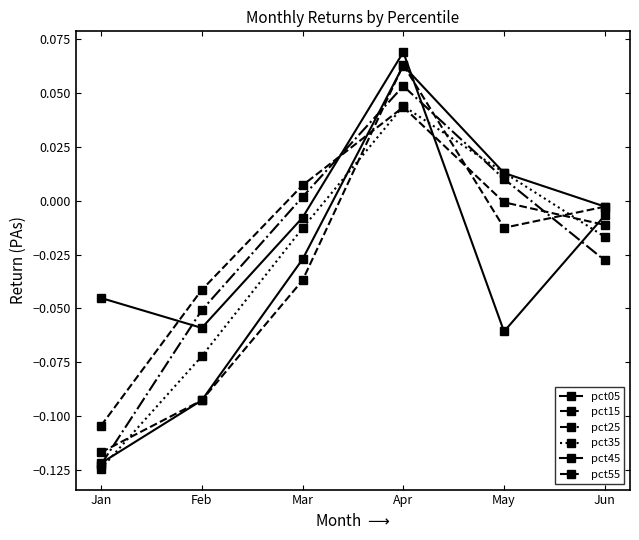

At which category is the sum across all series the highest?

Apr